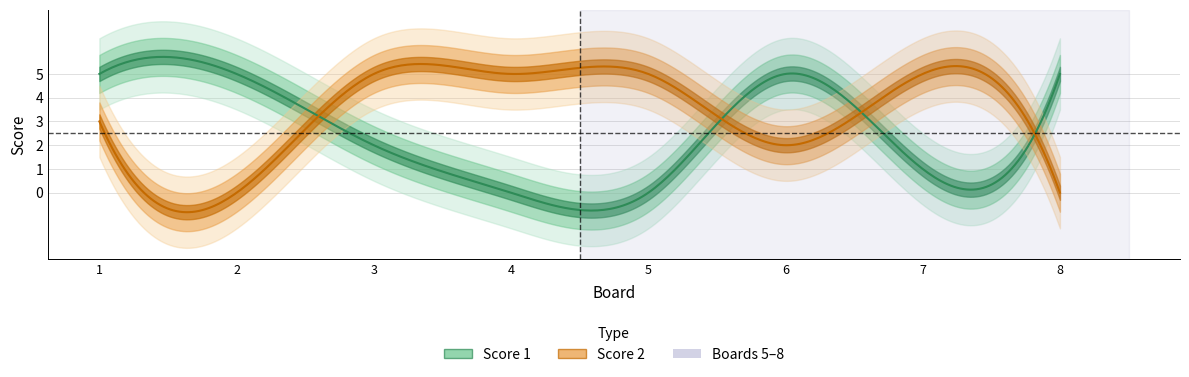

What is the highest value of the Score 2 series?

5